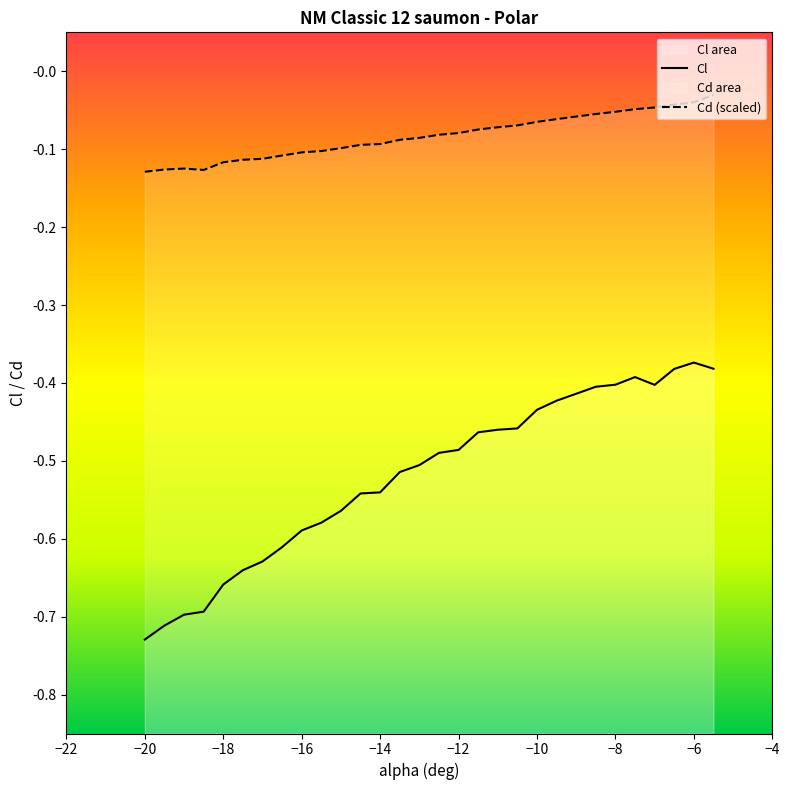

Where is Cl nearest to the value 0?

−6